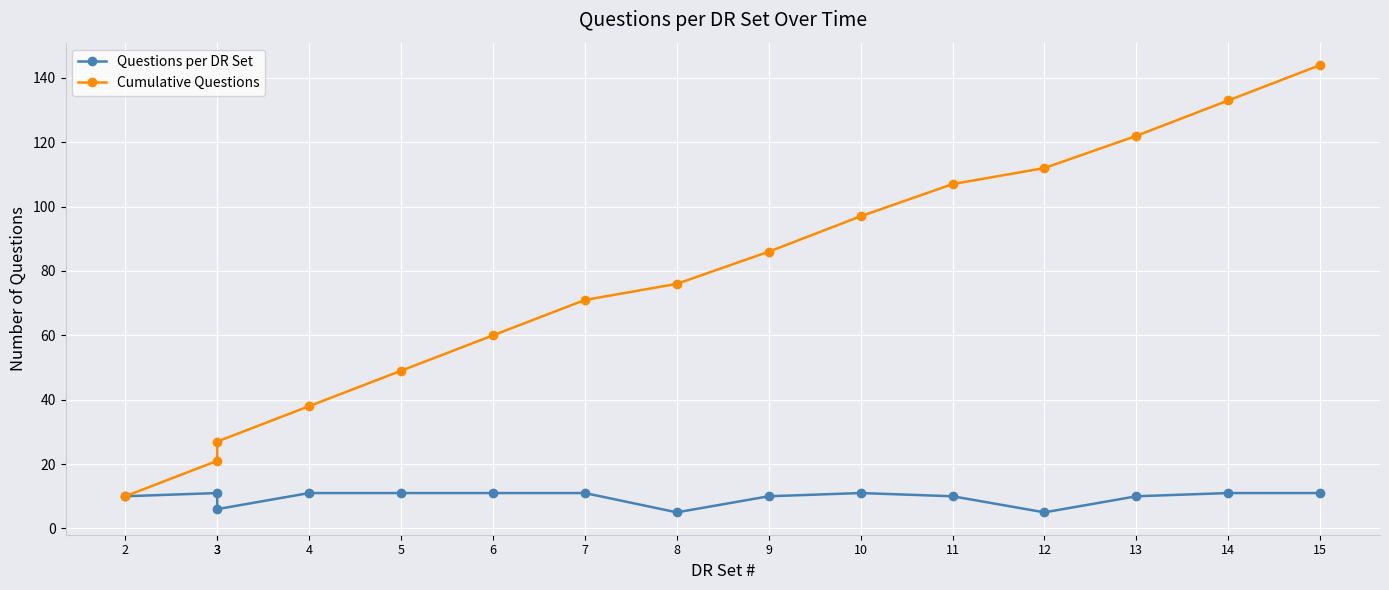

At which category does the chart reach its minimum across all series?

8